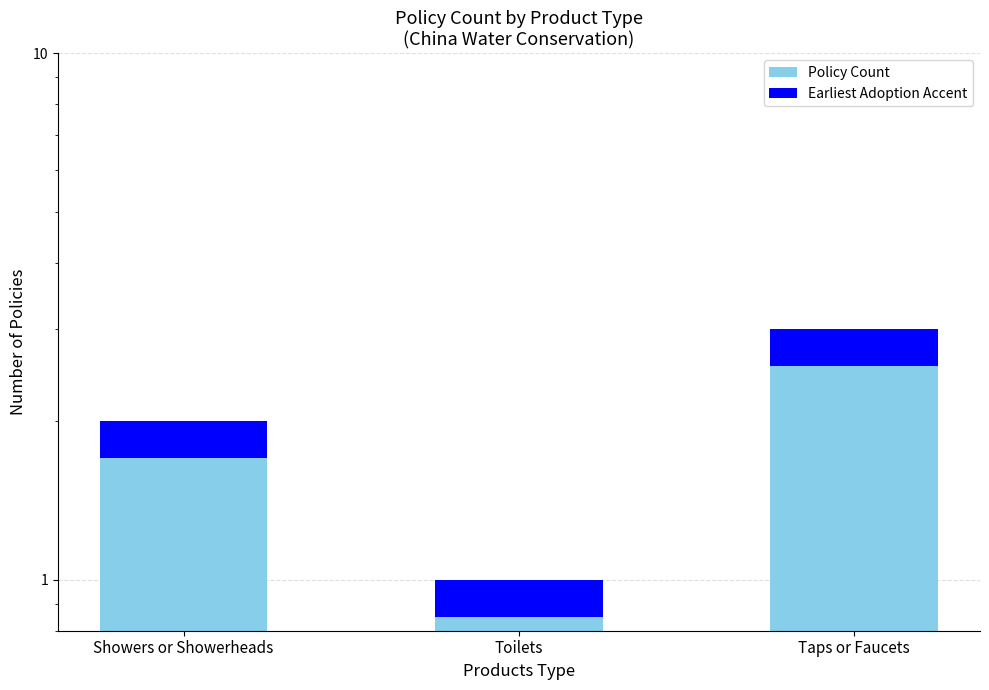

Which category has the highest value in the Earliest Adoption Year Accent series?

Taps or Faucets